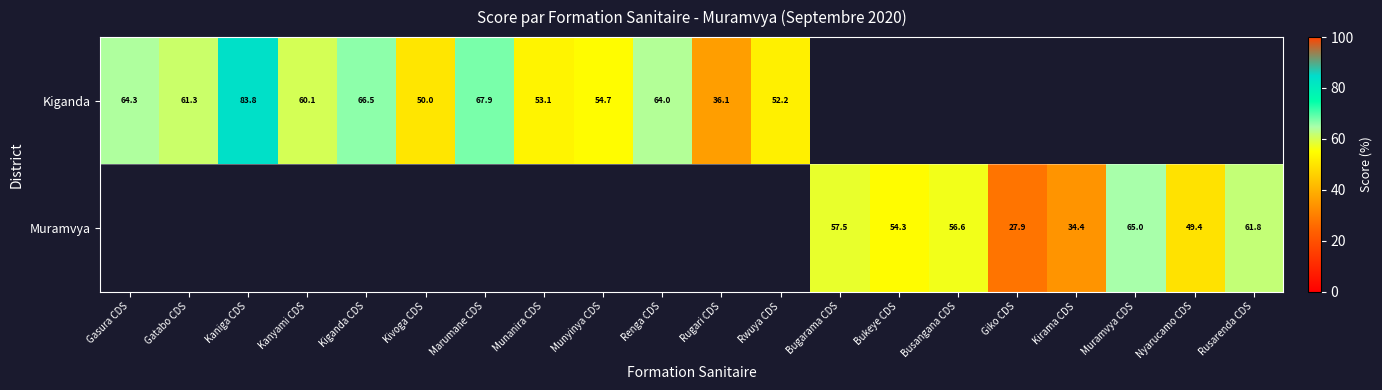

At which label does Kiganda reach its peak?

Kaniga CDS